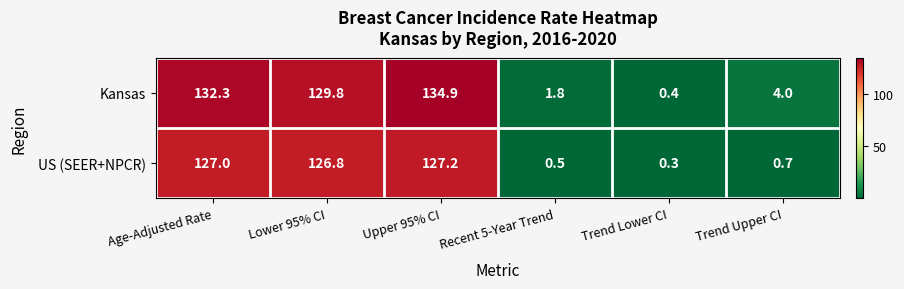

What is the approximate value of Kansas at Upper 95% CI?

134.9